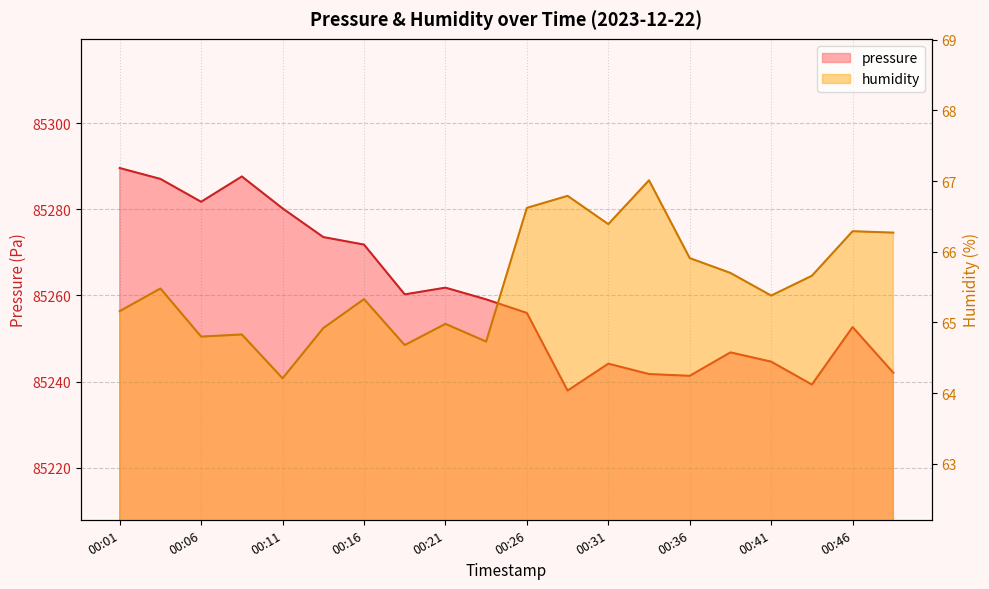

The value of humidity at 00:48 is 66.3. True or false?

True